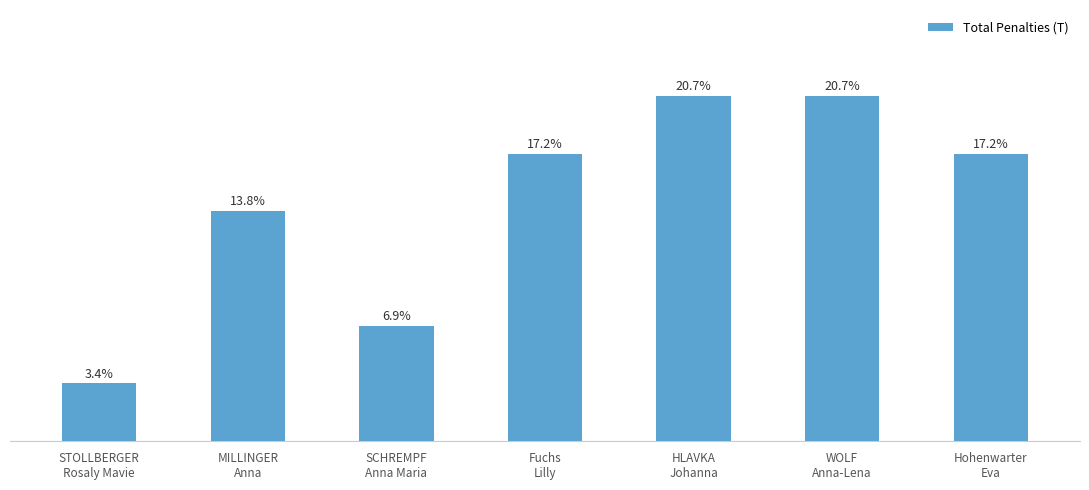

Does the chart contain stacked bars?

No